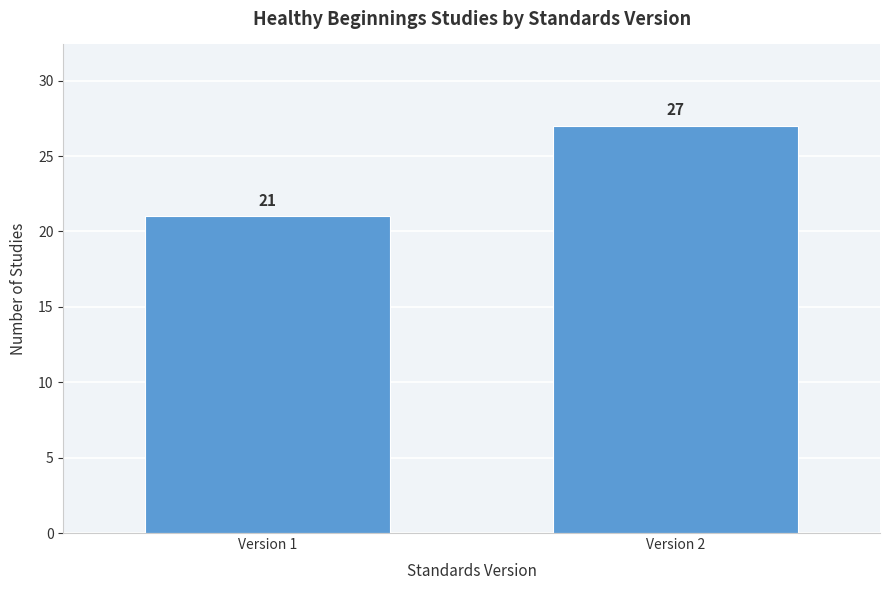

Reading left to right, transcribe all the data shown in this chart.

21	27